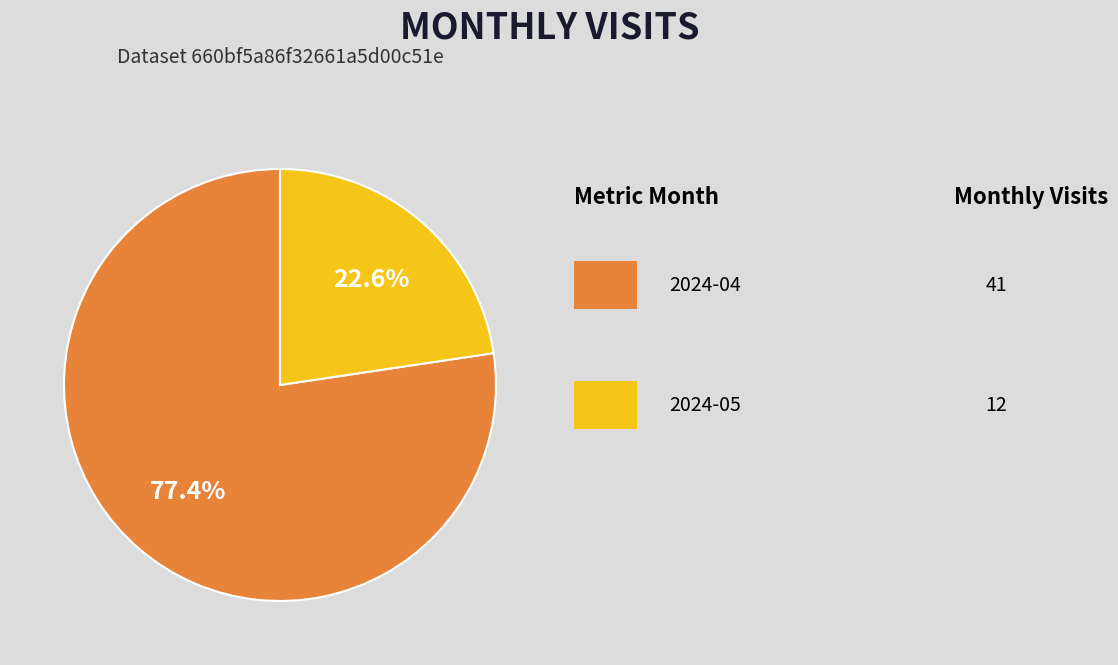

How many slices are in this pie chart?

2